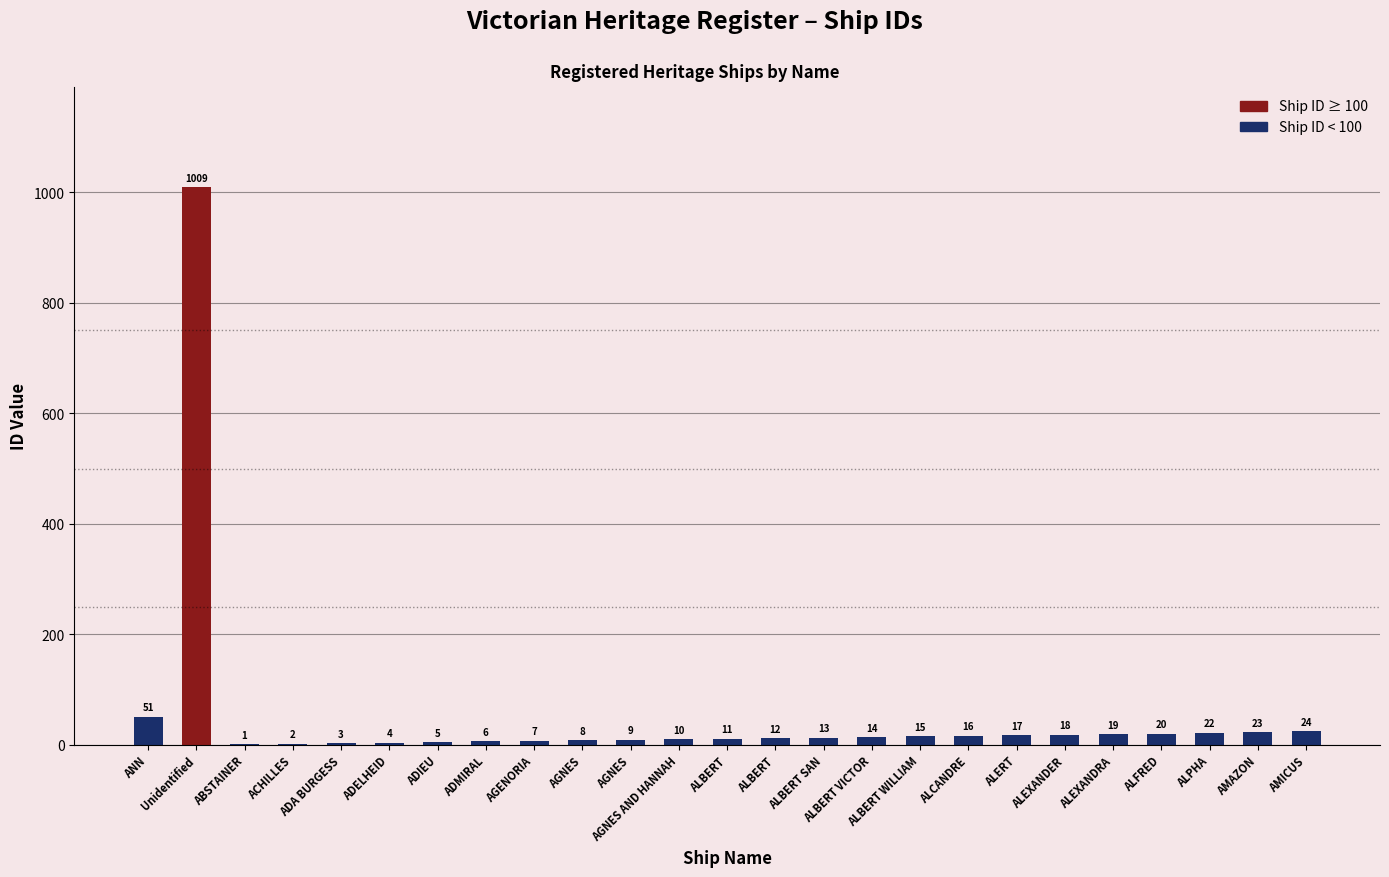

Rank the categories by value from highest to lowest.

Unidentified, ANN, AMICUS, AMAZON, ALPHA, ALFRED, ALEXANDRA, ALEXANDER, ALERT, ALCANDRE, ALBERT WILLIAM, ALBERT VICTOR, ALBERT SAN, ALBERT, ALBERT, AGNES AND HANNAH, AGNES, AGNES, AGENORIA, ADMIRAL, ADIEU, ADELHEID, ADA BURGESS, ACHILLES, ABSTAINER